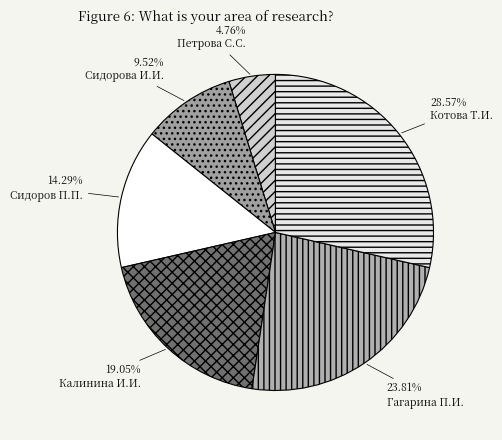

To the nearest percent, what is the combined percentage of Сидоров П.П. and Петрова С.С.?

19%